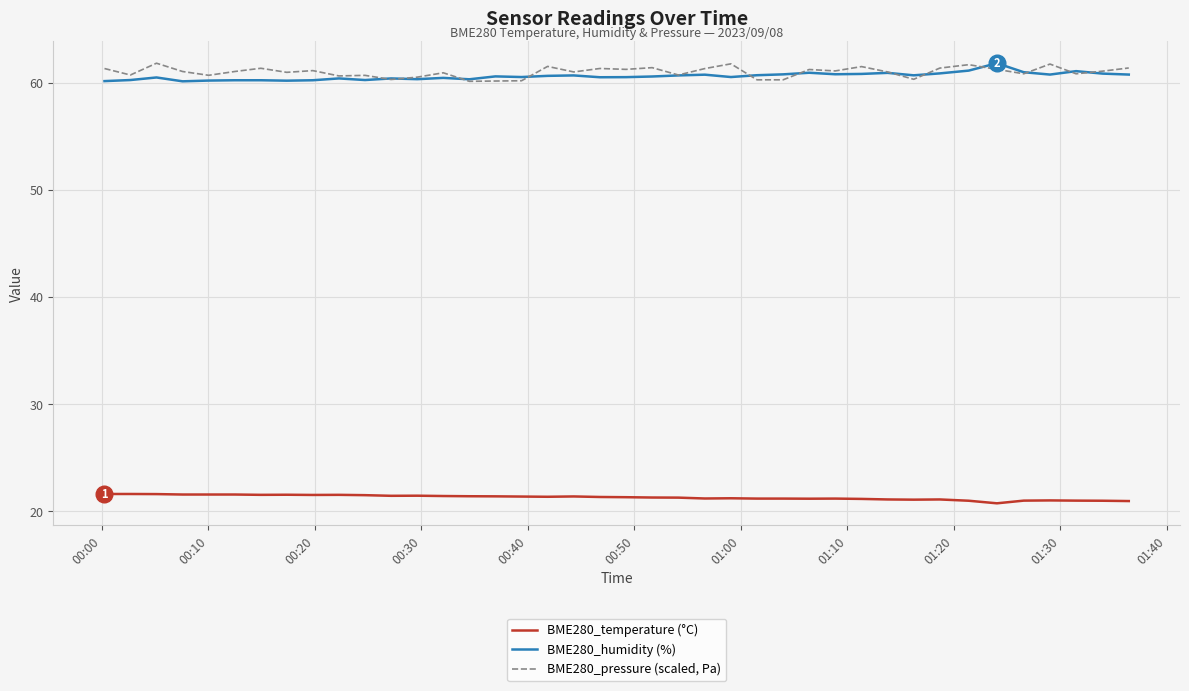

What is the greatest value displayed?

61.8